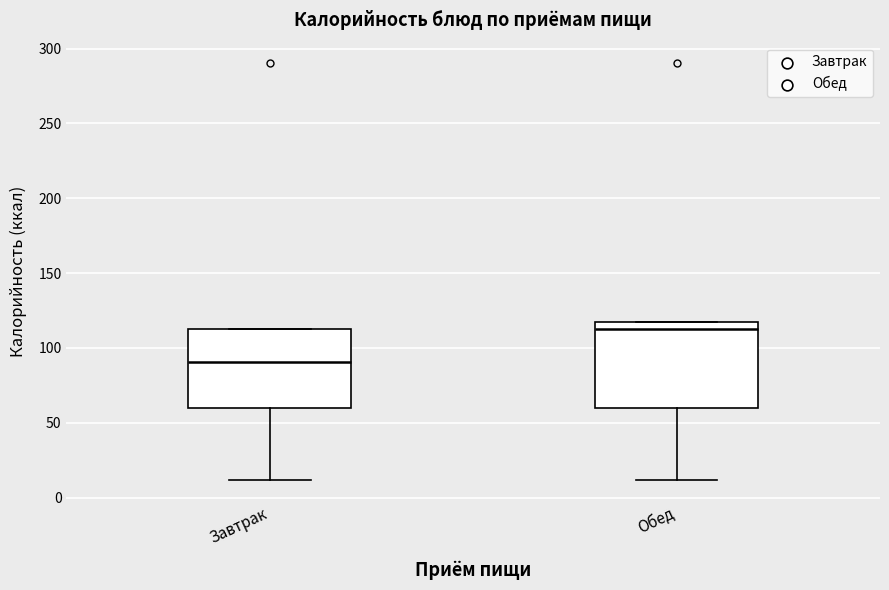

Reading left to right, transcribe this box plot: for each box, give where its median line is, the range the box spans, and where its two whiskers end, as read against the y-axis. The values are not printed on the chart, so give them approximately, as read against the axis.

Завтрак: median 90, box 60 to 110, whiskers 10 to 110
Обед: median 110, box 60 to 120, whiskers 10 to 120